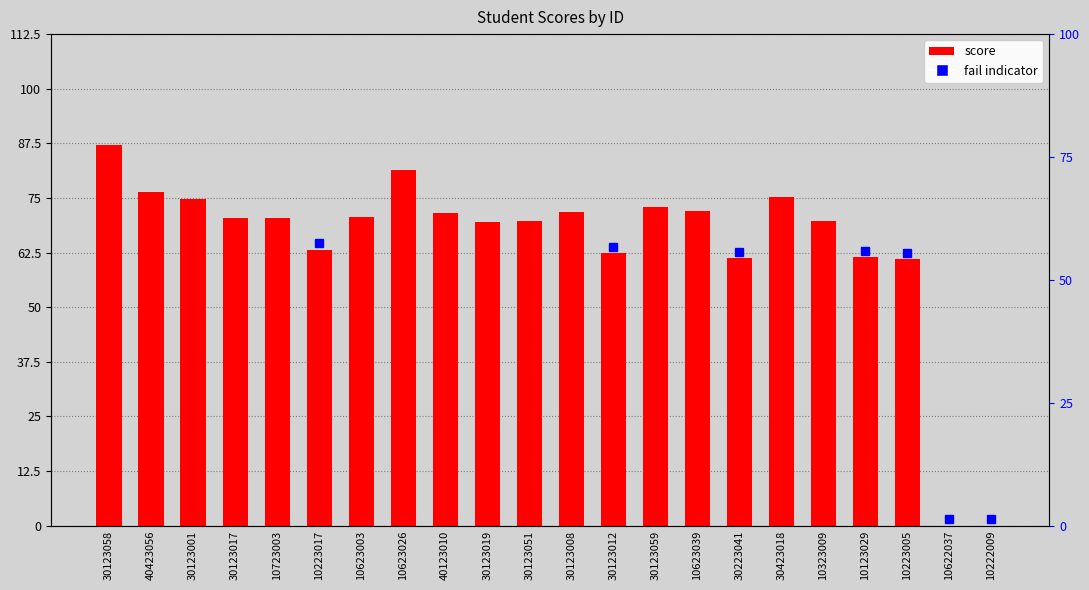

Reading left to right, list all the values displayed in this chart.

30123058=87.0	40423056=76.3	30123001=74.7	30123017=70.4	10723003=70.4	10223017=63.1	10623003=70.7	10623026=81.4	40123010=71.6	30123019=69.5	30123051=69.8	30123008=71.8	30123012=62.4	30123059=72.9	10623039=72.0	30223041=61.2	30423018=75.2	10323009=69.6	10123029=61.4	10223005=61.0	10622037=0.0	10222009=0.0